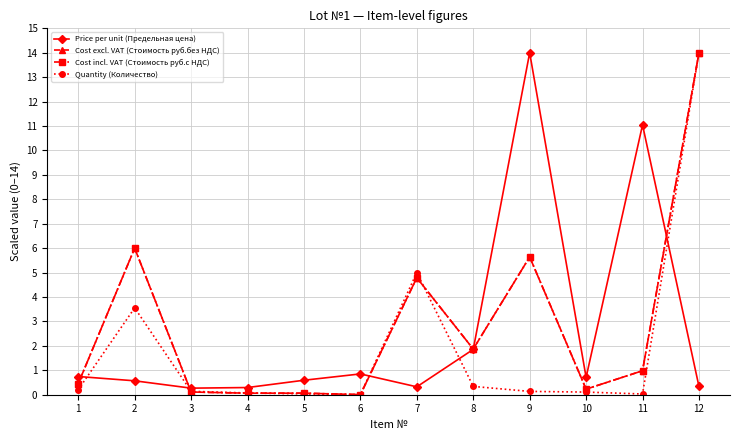

Is this an area chart (filled region under the line)?

No